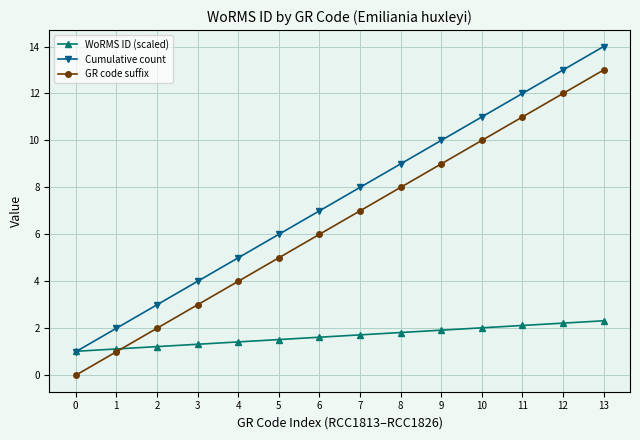

Which series ends up on top after the final intersection of WoRMS ID (scaled) and GR code suffix?

GR code suffix